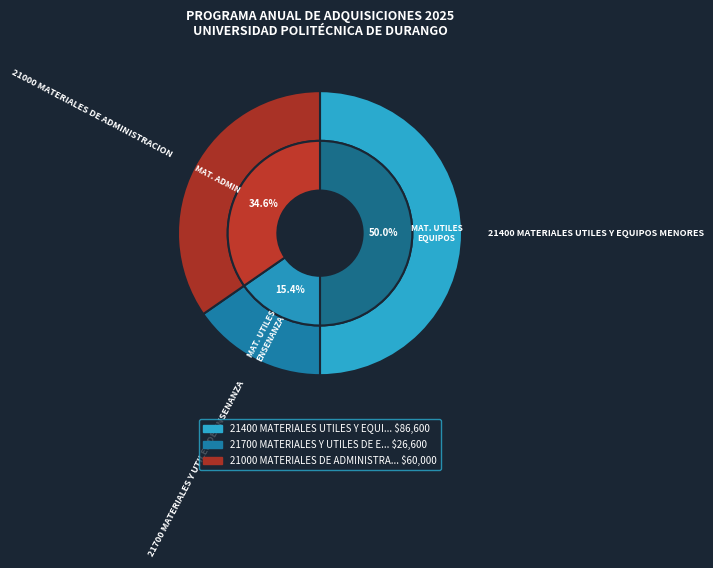

Combined, do 21400 MATERIALES UTILES Y EQUIPOS MENORES and 21700 MATERIALES Y UTILES DE ENSENANZA account for over 50%?

Yes